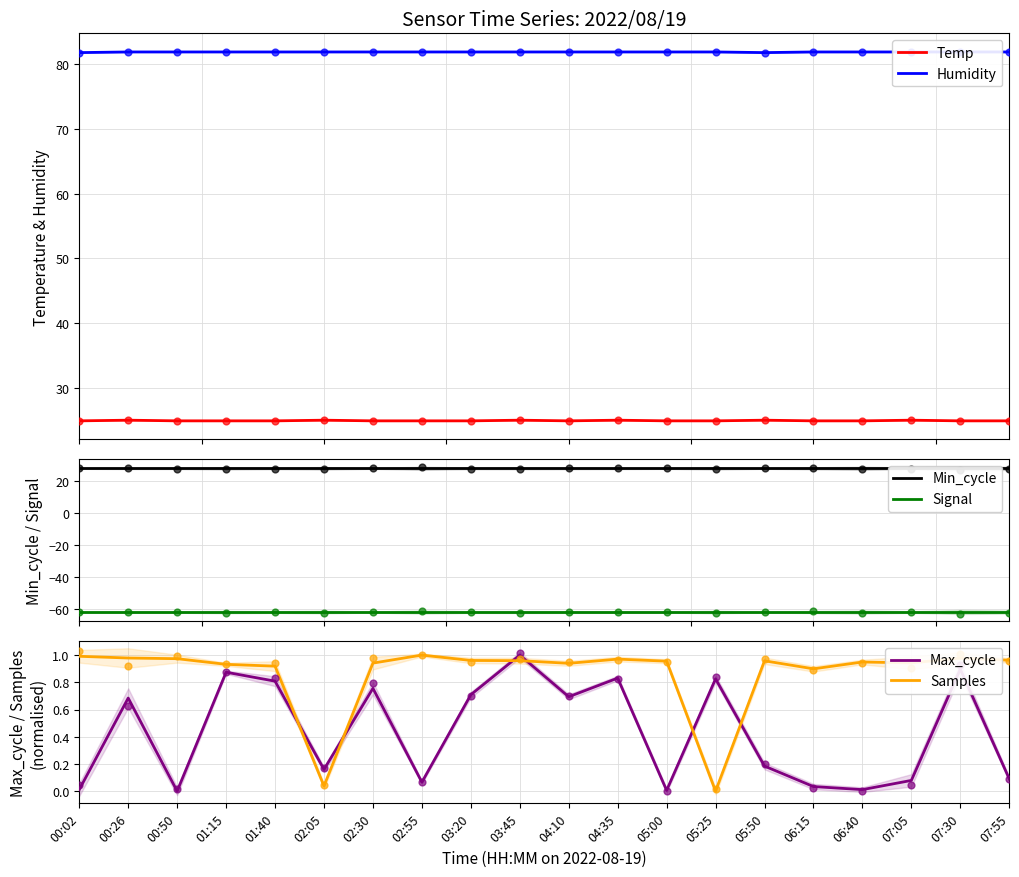

Which series contains the lowest Y value?

Signal